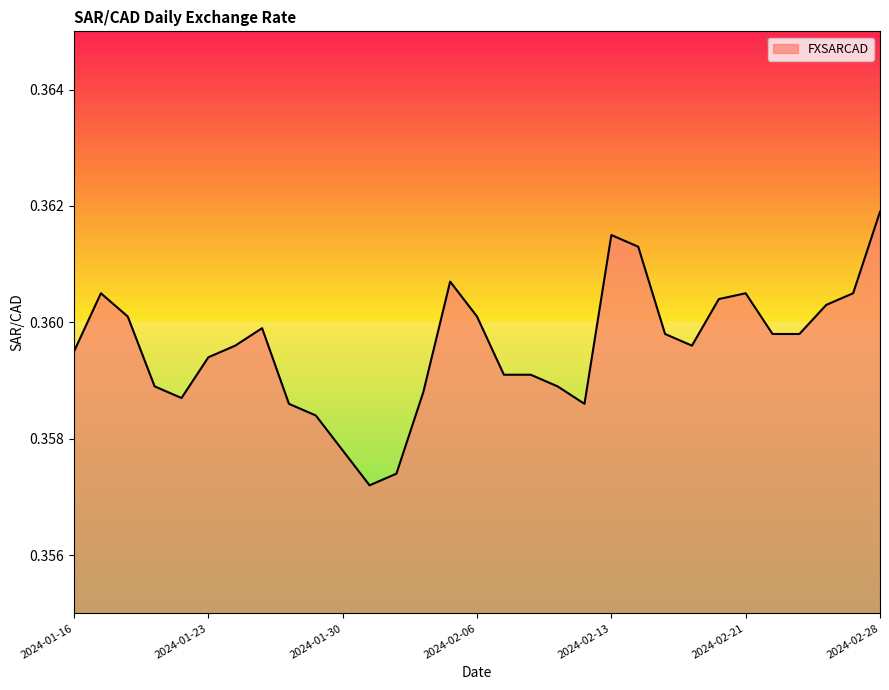

Rank the categories by value from highest to lowest.

2024-02-28, 2024-02-13, 2024-02-14, 2024-02-05, 2024-01-17, 2024-02-21, 2024-02-27, 2024-02-20, 2024-02-26, 2024-01-18, 2024-02-06, 2024-01-25, 2024-02-15, 2024-02-22, 2024-02-23, 2024-01-24, 2024-02-16, 2024-01-16, 2024-01-23, 2024-02-07, 2024-02-08, 2024-01-19, 2024-02-09, 2024-02-02, 2024-01-22, 2024-01-26, 2024-02-12, 2024-01-29, 2024-01-30, 2024-02-01, 2024-01-31